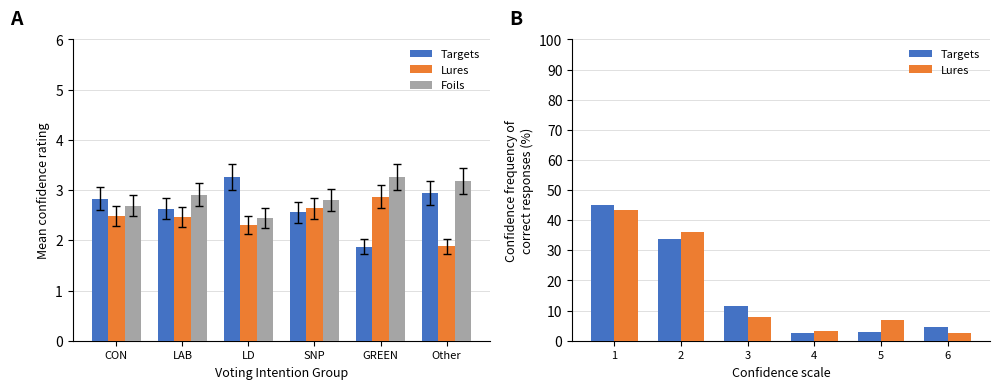

At which category is the sum across all series the highest?

CON